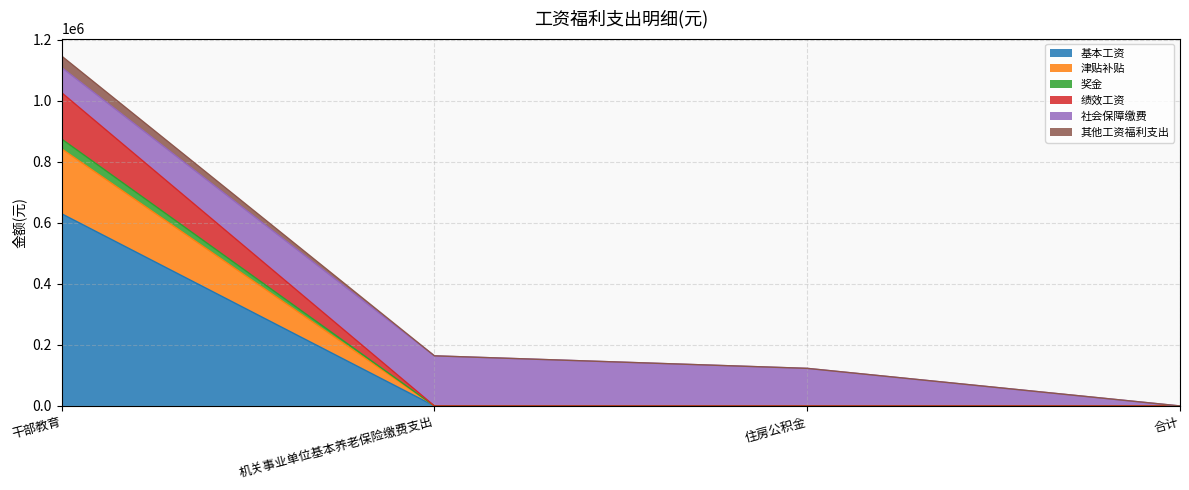

What is the total value across all series at 住房公积金?

123139.7